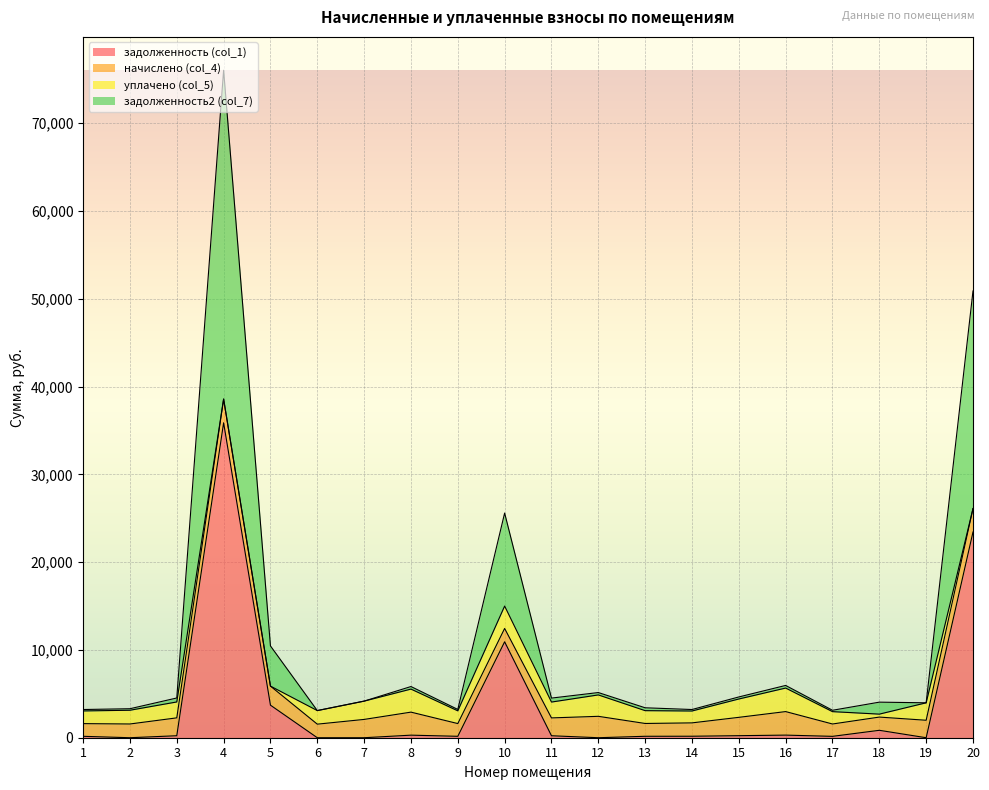

Read the задолженность (col_1) value at 9.

161.2